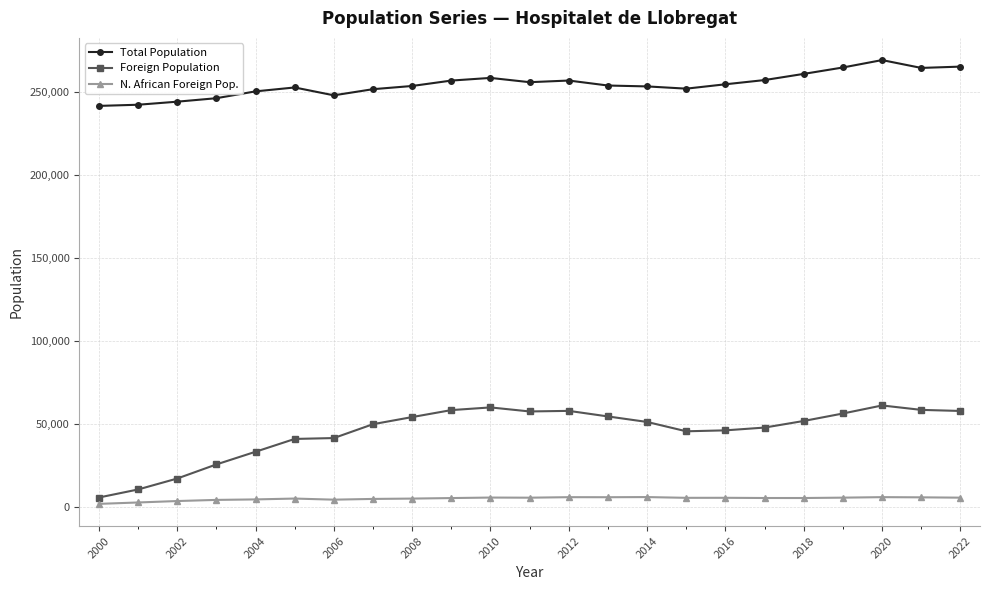

List the series in order of their overall mean, highest first.

Total Population, Foreign Population, N. African Foreign Pop.